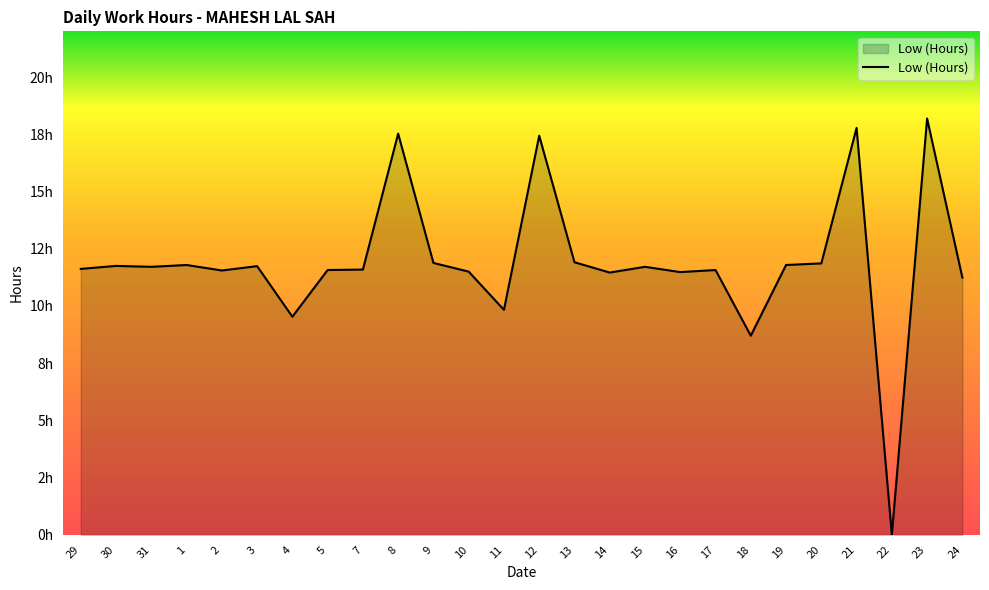

Does the chart display data point markers on the line(s)?

No